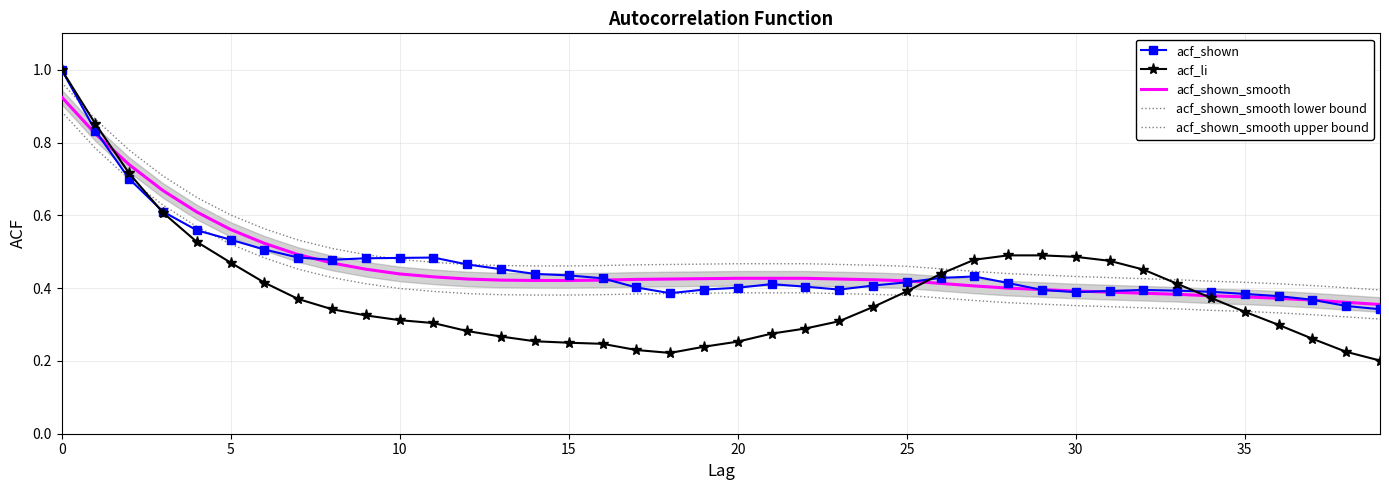

How many series are shown in this chart?

5